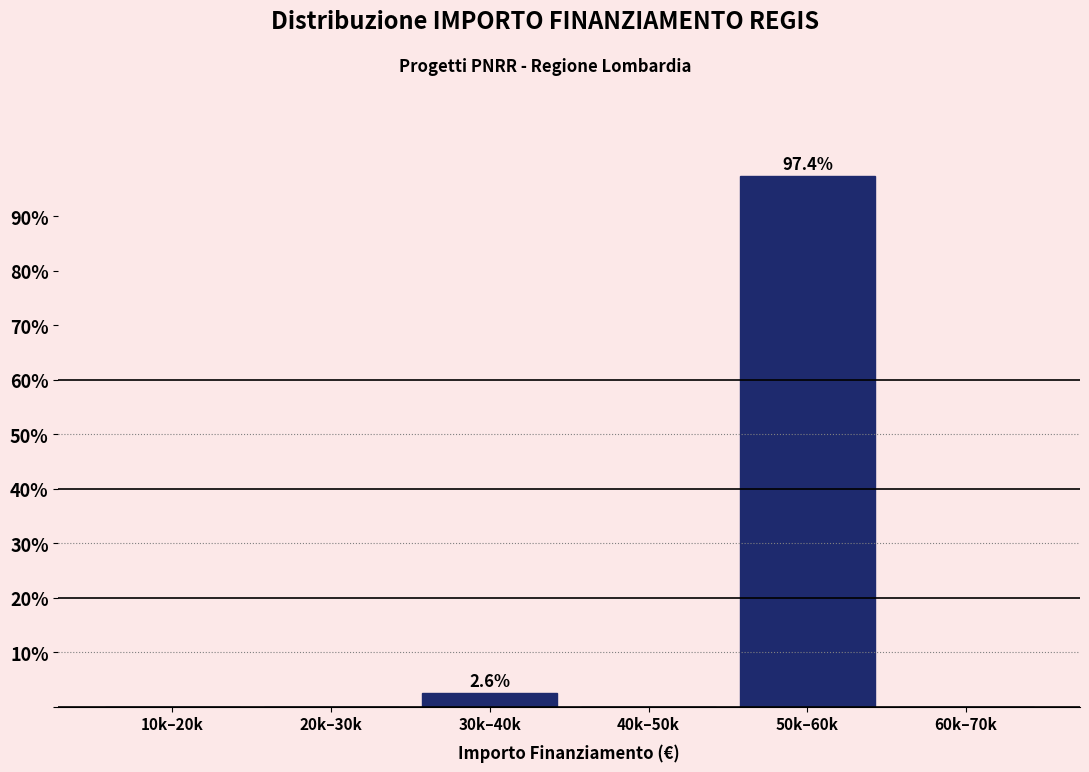

Reading left to right, list all the values displayed in this chart.

10k–20k=0.0	20k–30k=0.0	30k–40k=2.6	40k–50k=0.0	50k–60k=97.4	60k–70k=0.0